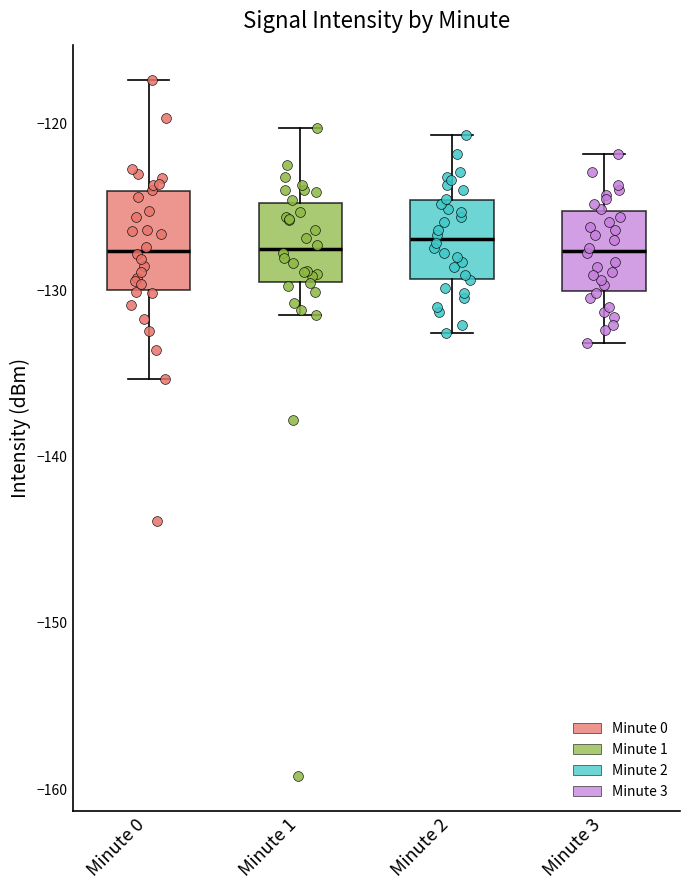

Which box is the tallest, from its lower edge to its upper edge?

Minute 0